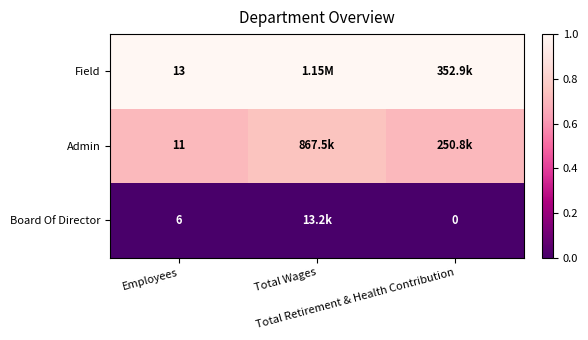

The Field series shows 1.0 at Total Retirement & Health Contribution. True or false?

True